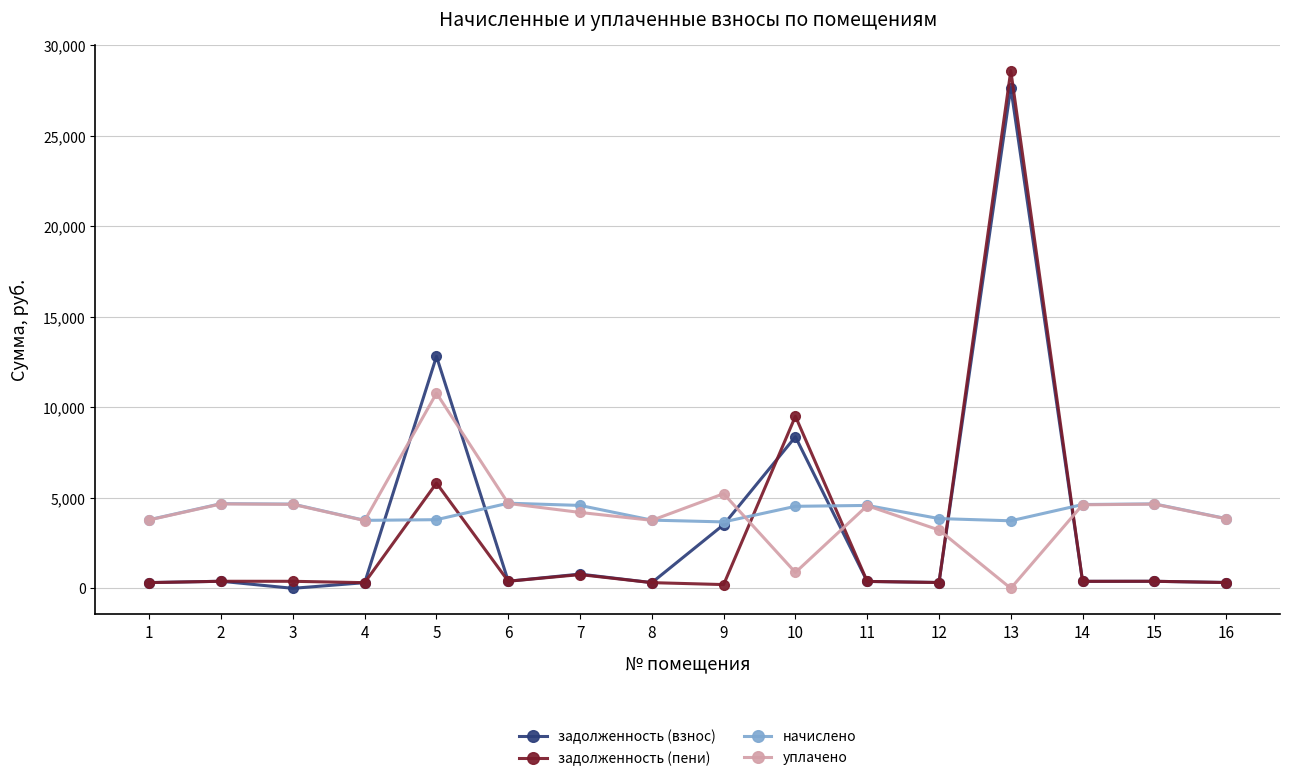

True or false: задолженность (пени) and уплачено intersect in this chart.

True